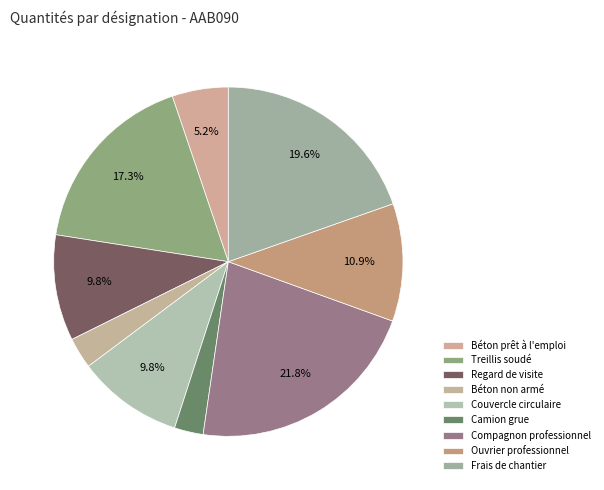

Count the number of slices in the pie.

9